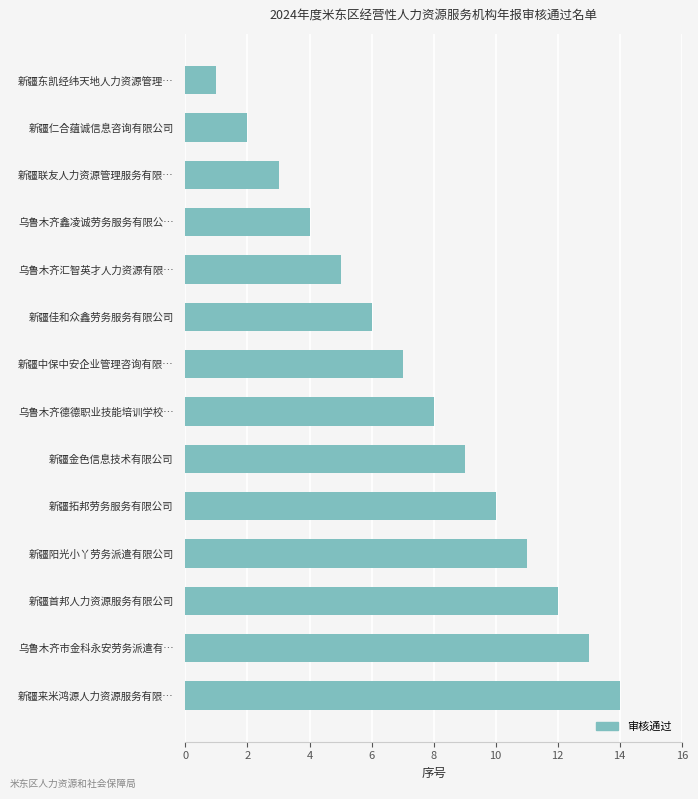

The value at 新疆联友人力资源管理服务有限… is 4. True or false?

False